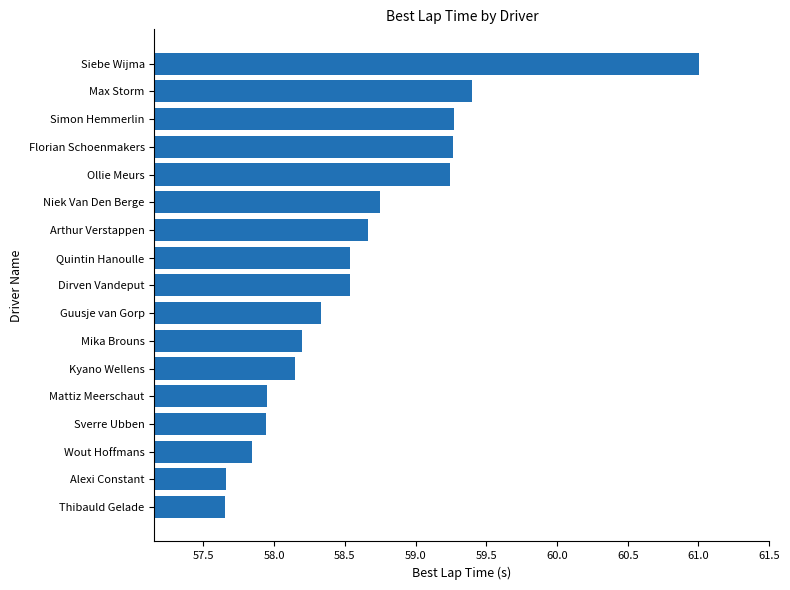

What is the maximum value shown in the chart?

61.0